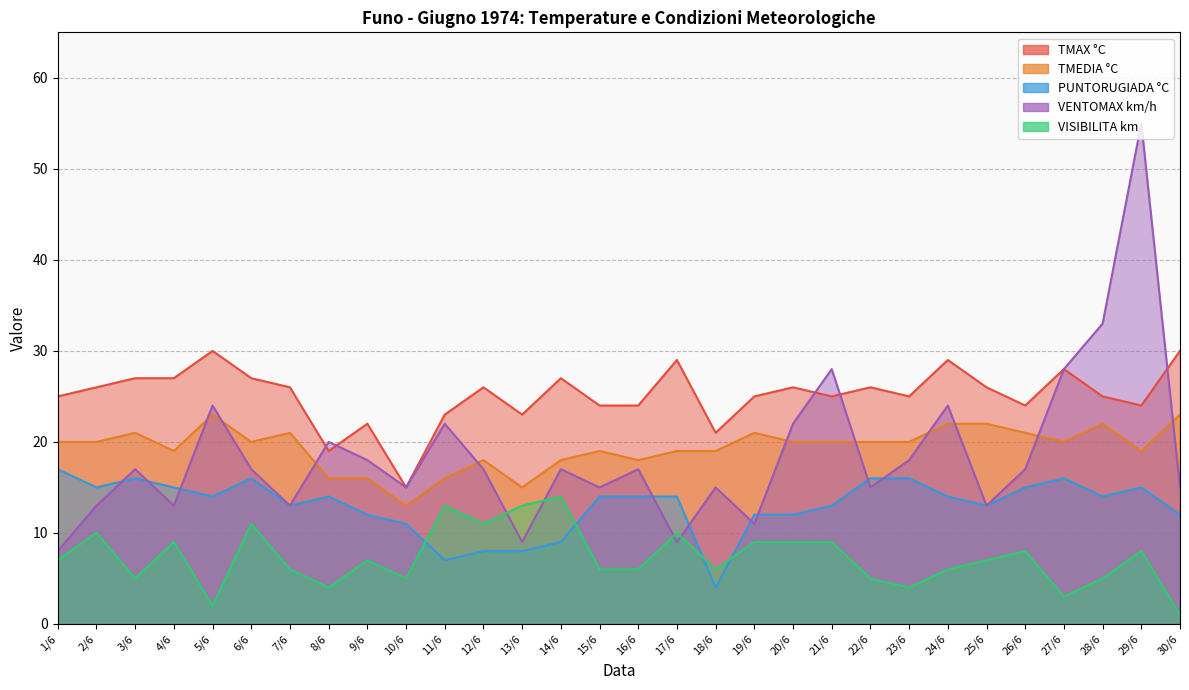

Reading right to left, what are all the values shown in this chart?

TMEDIA °C: 30/6=23	29/6=19	28/6=22	27/6=20	26/6=21	25/6=22	24/6=22	23/6=20	22/6=20	21/6=20	20/6=20	19/6=21	18/6=19	17/6=19	16/6=18	15/6=19	14/6=18	13/6=15	12/6=18	11/6=16	10/6=13	9/6=16	8/6=16	7/6=21	6/6=20	5/6=23	4/6=19	3/6=21	2/6=20	1/6=20
TMAX °C: 30/6=30	29/6=24	28/6=25	27/6=28	26/6=24	25/6=26	24/6=29	23/6=25	22/6=26	21/6=25	20/6=26	19/6=25	18/6=21	17/6=29	16/6=24	15/6=24	14/6=27	13/6=23	12/6=26	11/6=23	10/6=15	9/6=22	8/6=19	7/6=26	6/6=27	5/6=30	4/6=27	3/6=27	2/6=26	1/6=25
PUNTORUGIADA °C: 30/6=12	29/6=15	28/6=14	27/6=16	26/6=15	25/6=13	24/6=14	23/6=16	22/6=16	21/6=13	20/6=12	19/6=12	18/6=4	17/6=14	16/6=14	15/6=14	14/6=9	13/6=8	12/6=8	11/6=7	10/6=11	9/6=12	8/6=14	7/6=13	6/6=16	5/6=14	4/6=15	3/6=16	2/6=15	1/6=17
VENTOMAX km/h: 30/6=15	29/6=55	28/6=33	27/6=28	26/6=17	25/6=13	24/6=24	23/6=18	22/6=15	21/6=28	20/6=22	19/6=11	18/6=15	17/6=9	16/6=17	15/6=15	14/6=17	13/6=9	12/6=17	11/6=22	10/6=15	9/6=18	8/6=20	7/6=13	6/6=17	5/6=24	4/6=13	3/6=17	2/6=13	1/6=8
VISIBILITA km: 30/6=1	29/6=8	28/6=5	27/6=3	26/6=8	25/6=7	24/6=6	23/6=4	22/6=5	21/6=9	20/6=9	19/6=9	18/6=6	17/6=10	16/6=6	15/6=6	14/6=14	13/6=13	12/6=11	11/6=13	10/6=5	9/6=7	8/6=4	7/6=6	6/6=11	5/6=2	4/6=9	3/6=5	2/6=10	1/6=7